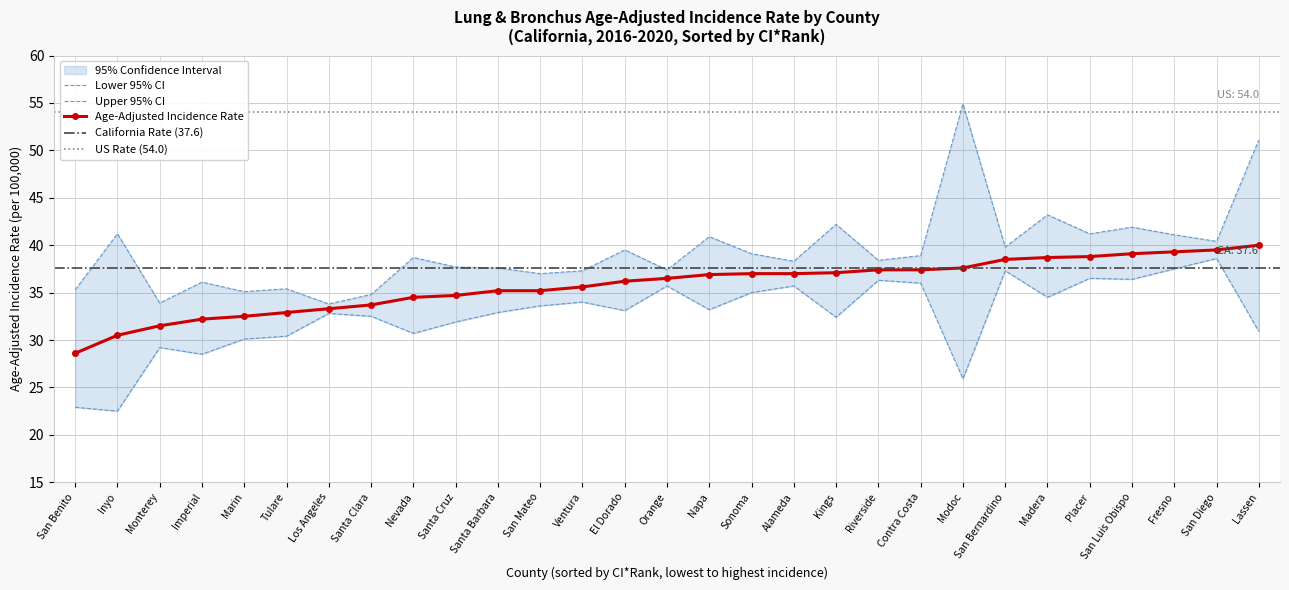

The Upper 95% CI series shows 71.0 at El Dorado. True or false?

False